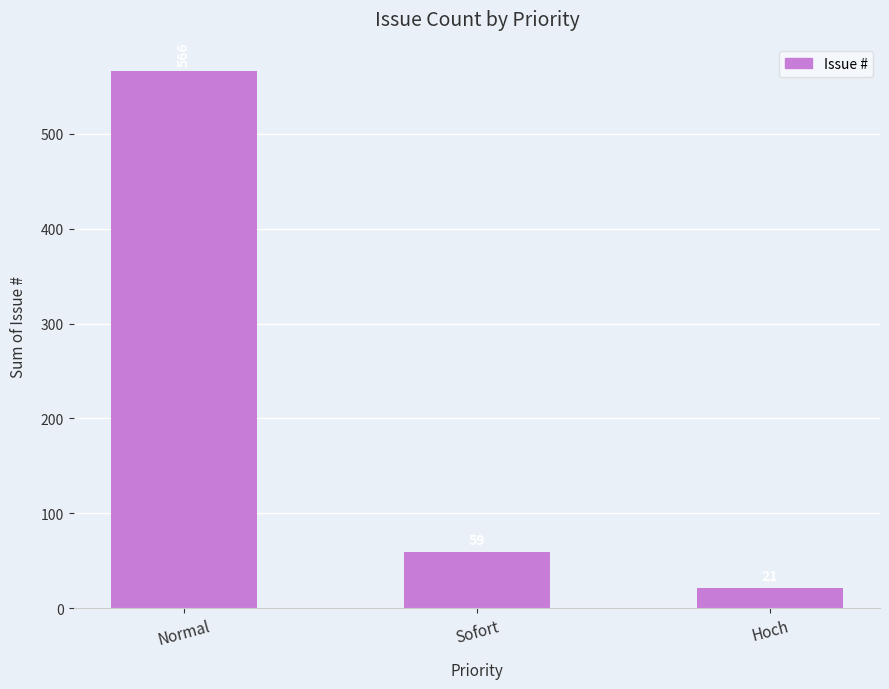

True or false: the data shows 21 at Hoch.

True